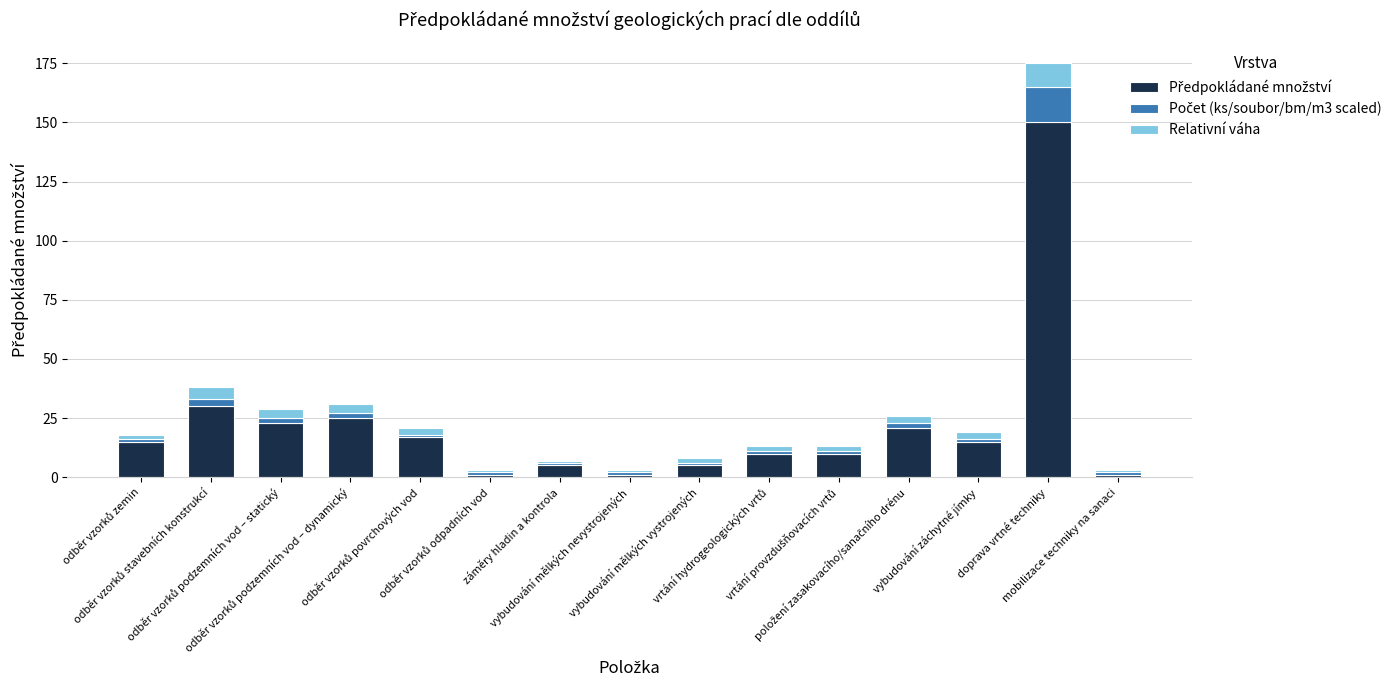

How many bars are there in total?

15